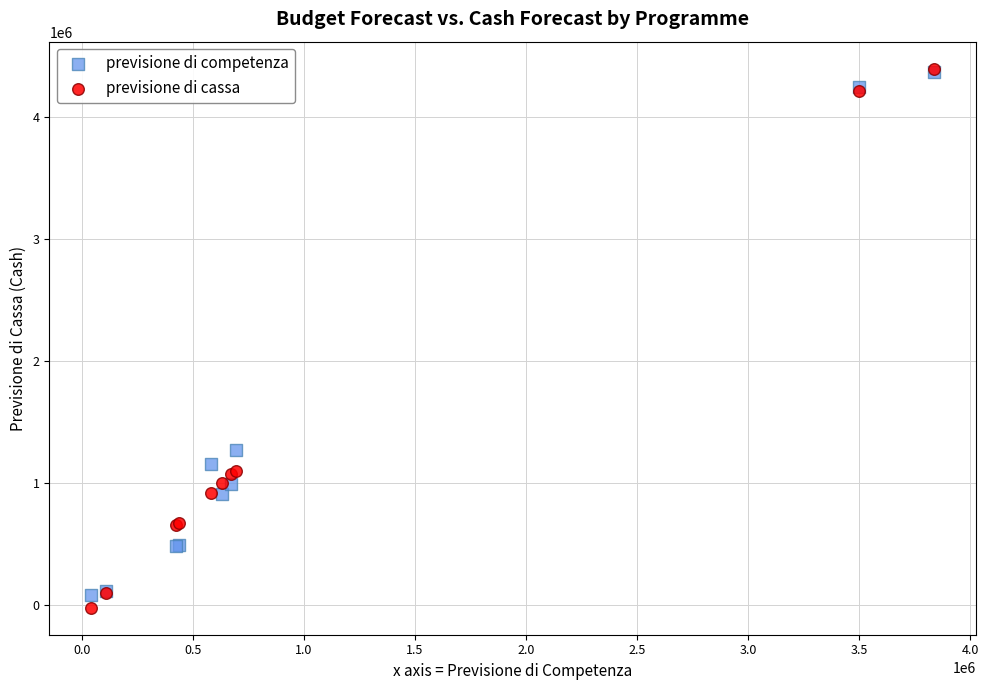

What are all the series names shown in the legend?

previsione di competenza, previsione di cassa